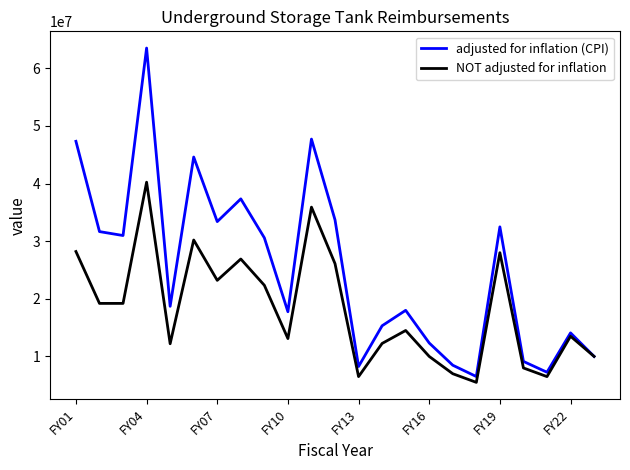

Which series has the largest total across all categories?

adjusted for inflation (CPI)